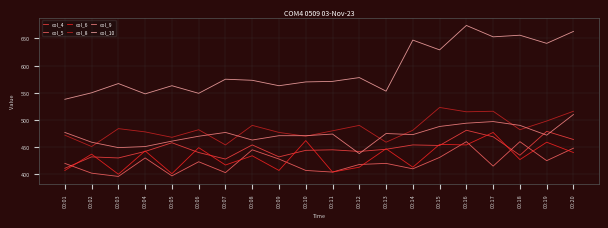

True or false: col_4 and col_10 intersect in this chart.

False